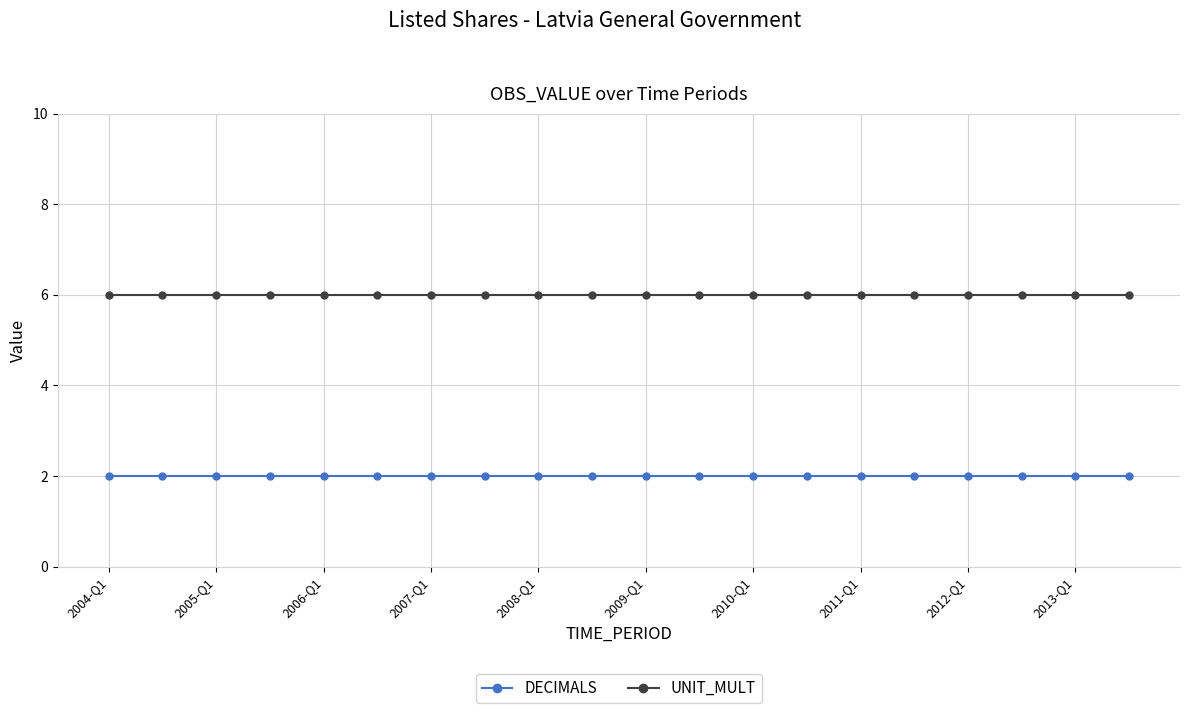

Which series has the largest total across all categories?

UNIT_MULT